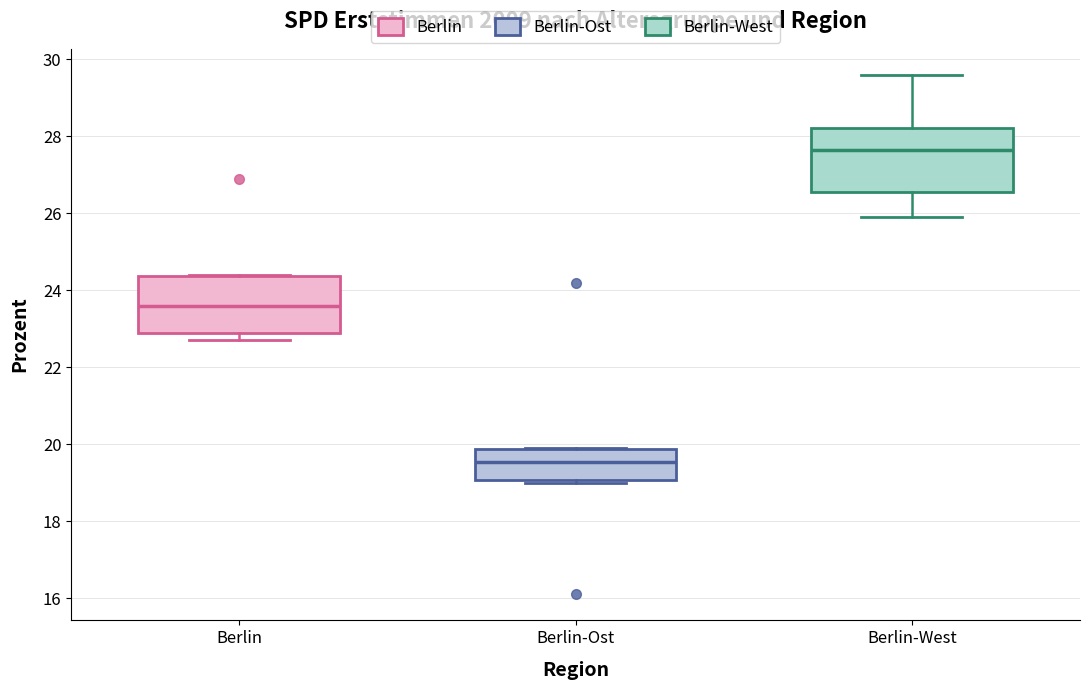

Reading left to right, transcribe this box plot: for each box, give where its median line is, the range the box spans, and where its two whiskers end, as read against the y-axis. The values are not printed on the chart, so give them approximately, as read against the axis.

Berlin: median 23.6, box 23.0 to 24.4, whiskers 22.8 to 24.4
Berlin-Ost: median 19.6, box 19.0 to 19.8, whiskers 19.0 (just below the box's lower edge) to 20.0
Berlin-West: median 27.6, box 26.6 to 28.2, whiskers 26.0 to 29.6